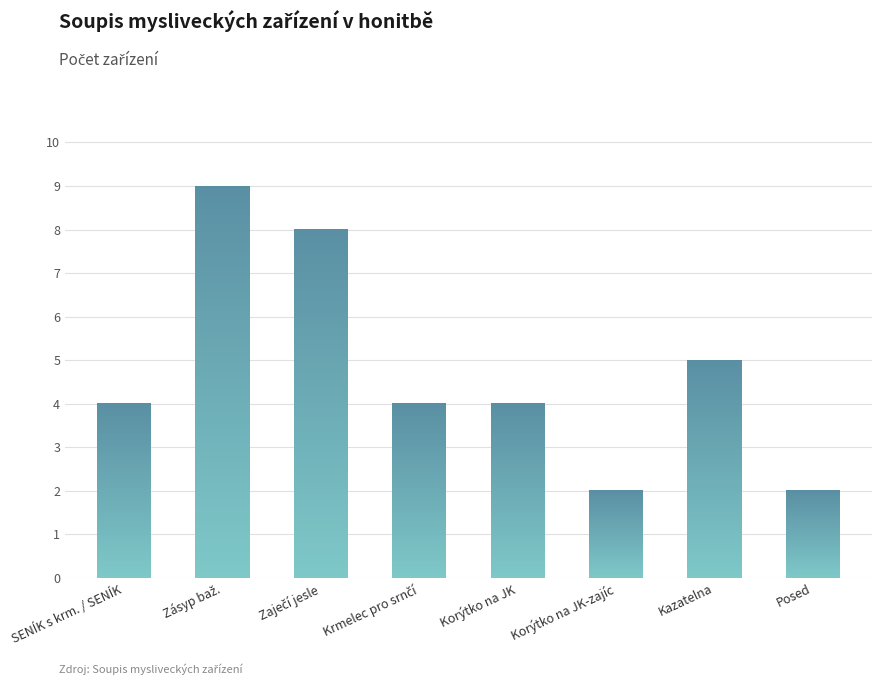

The value at SENÍK s krm. / SENÍK is 1. True or false?

False